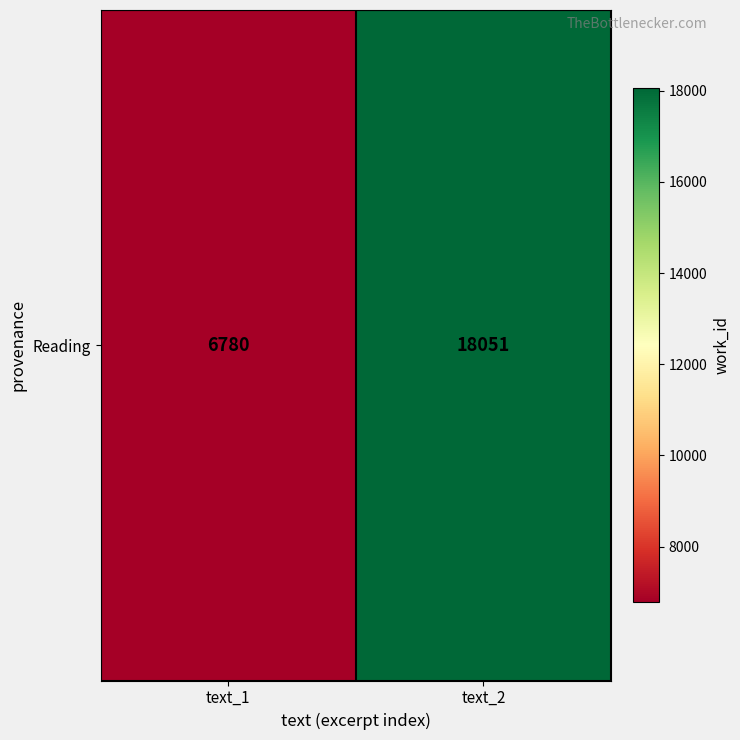

Which has a higher value, text_2 or text_1?

text_2